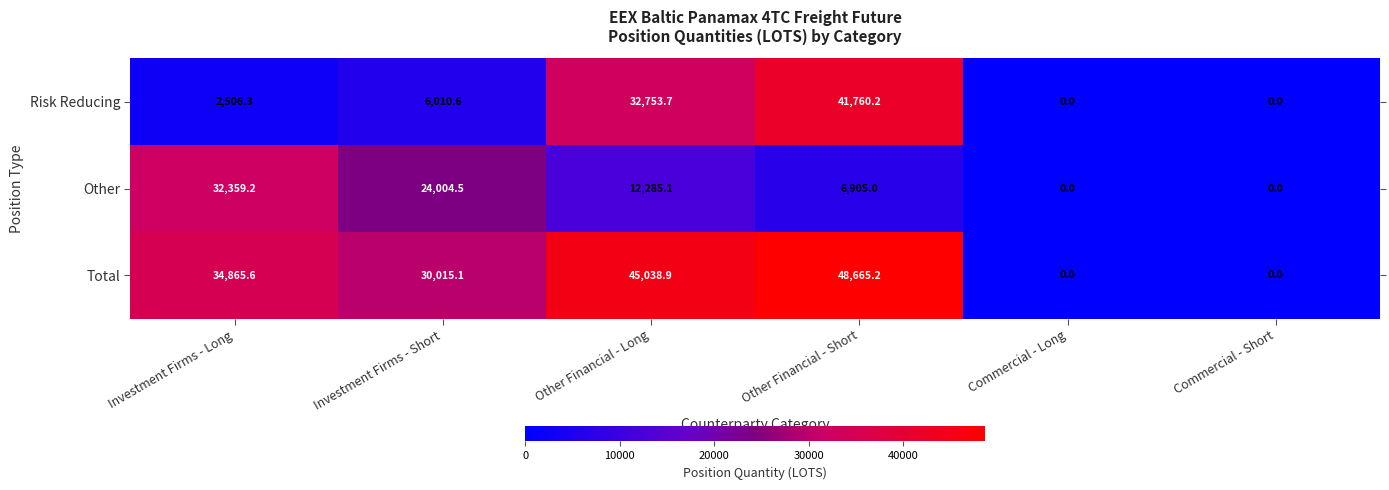

Rank the series by their maximum value, from highest to lowest.

Total, Risk Reducing, Other